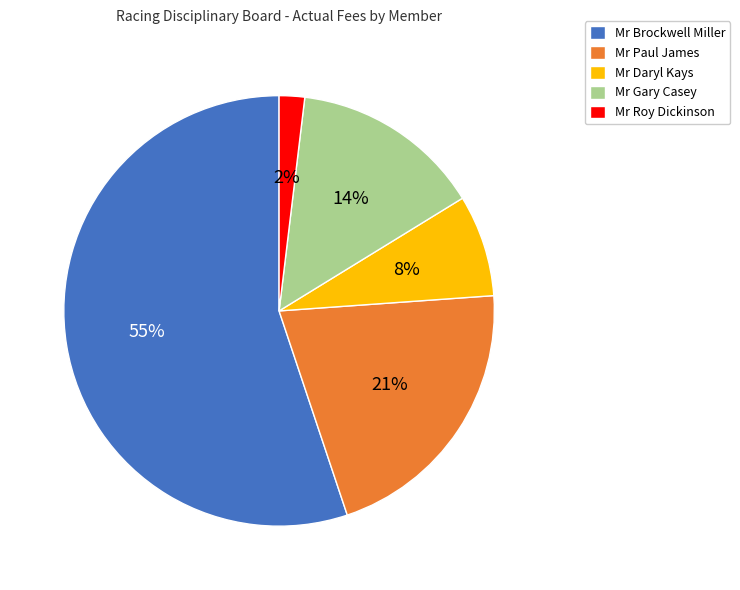

Is Mr Gary Casey the majority of the pie?

No